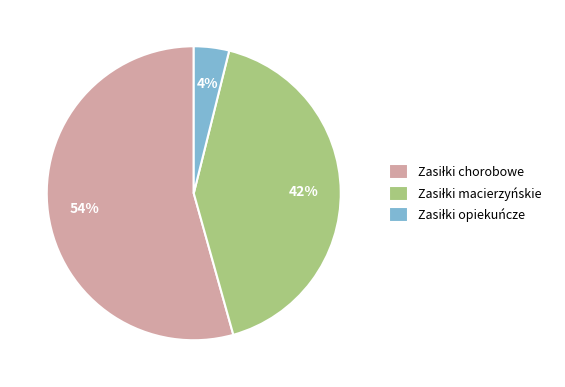

To the nearest percent, what is the difference between the largest and smallest slice percentages?

50%